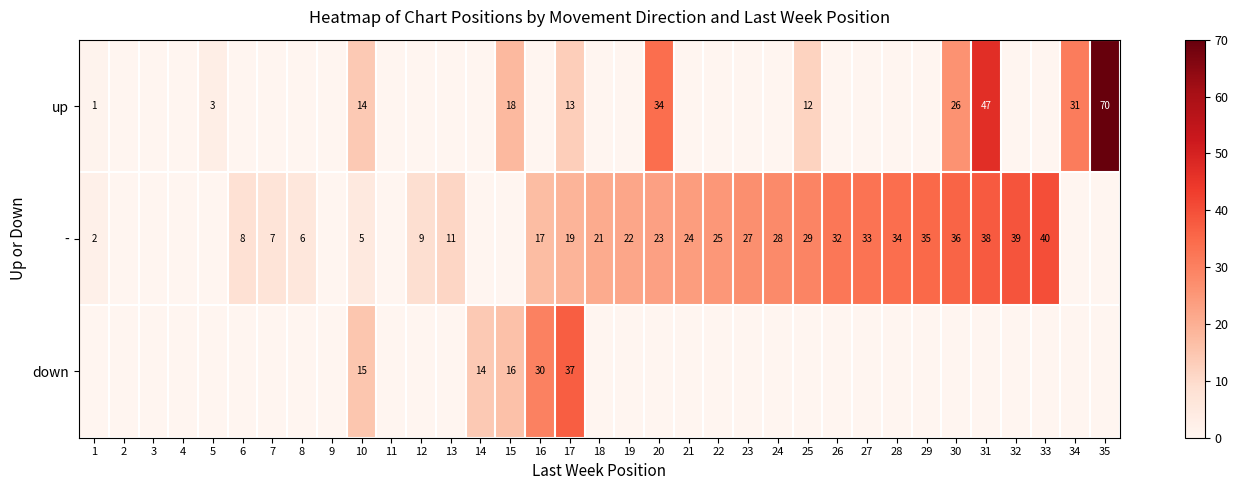

True or false: up has a value of 12 at 25.

True